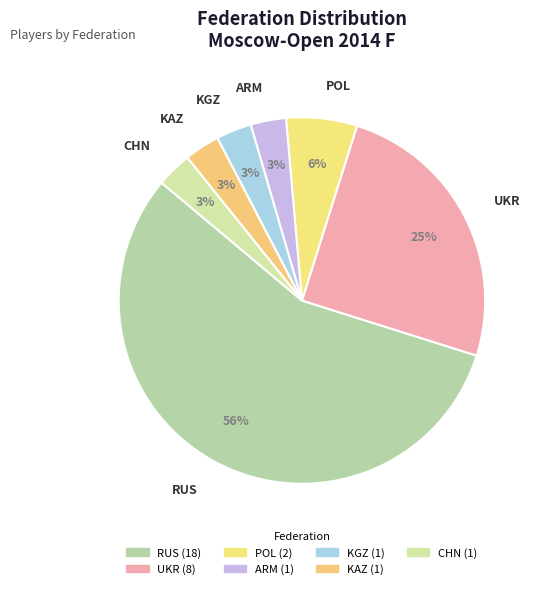

To the nearest percent, what is the average slice percentage?

14%